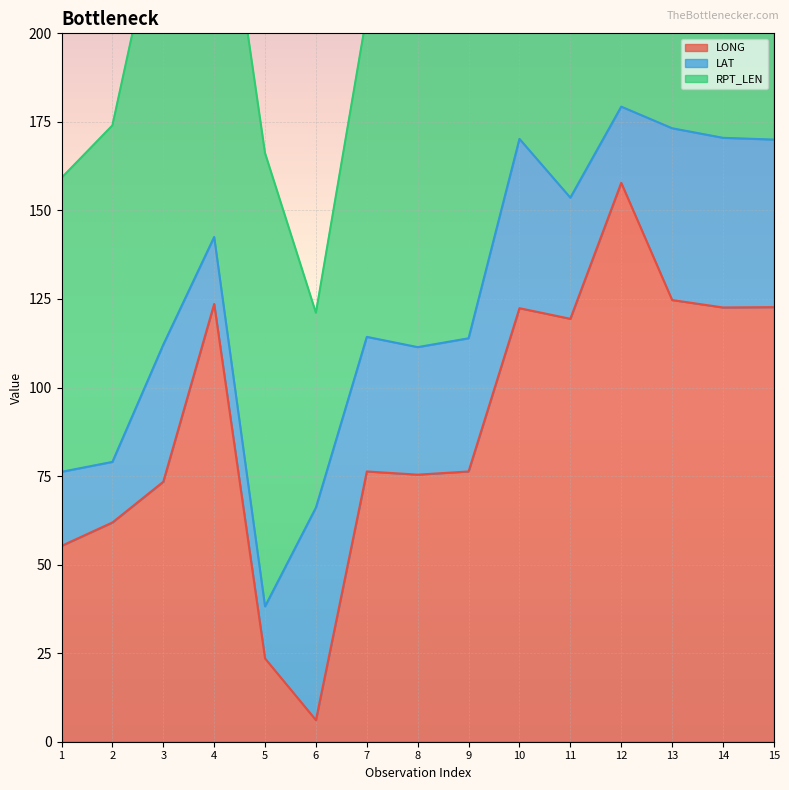

Reading left to right, list all the values displayed in this chart.

LONG: 55.3	61.9	73.4	123.6	23.5	6.1	76.3	75.4	76.3	122.4	119.4	157.8	124.7	122.6	122.7
LAT: 20.9	17.1	38.7	18.9	14.7	60.0	38.0	36.0	37.6	47.8	34.2	21.5	48.5	47.9	47.3
RPT_LEN: 83.0	95.0	128.0	123.0	128.0	55.0	91.0	89.0	91.0	75.0	89.0	89.0	187.0	75.0	59.0